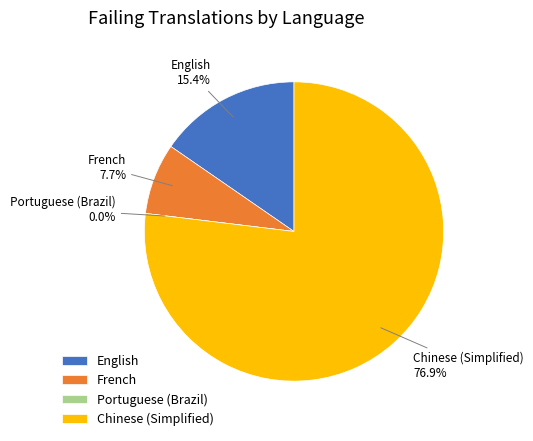

What portion of the pie excludes Portuguese (Brazil)?

100.0%